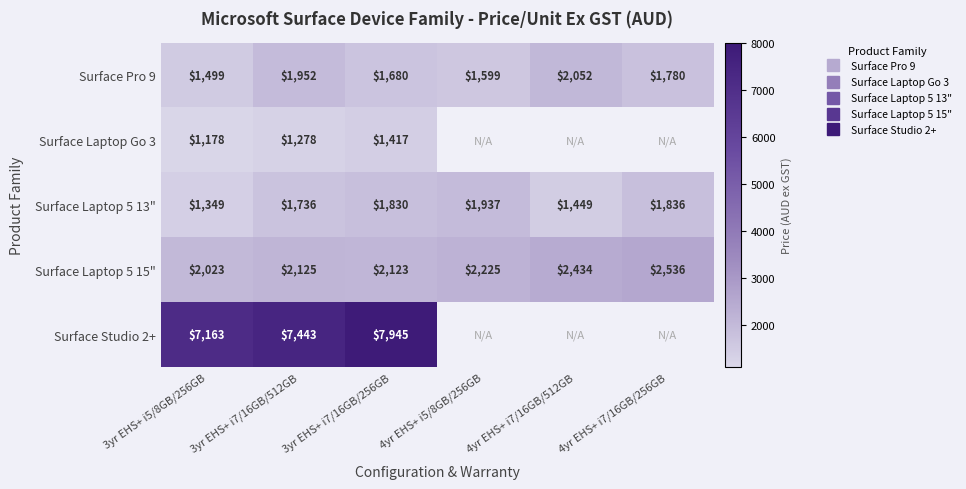

What is the sum of the Surface Pro 9 values at 3yr EHS+ i7/16GB/256GB and 3yr EHS+ i7/16GB/512GB?

3632.0